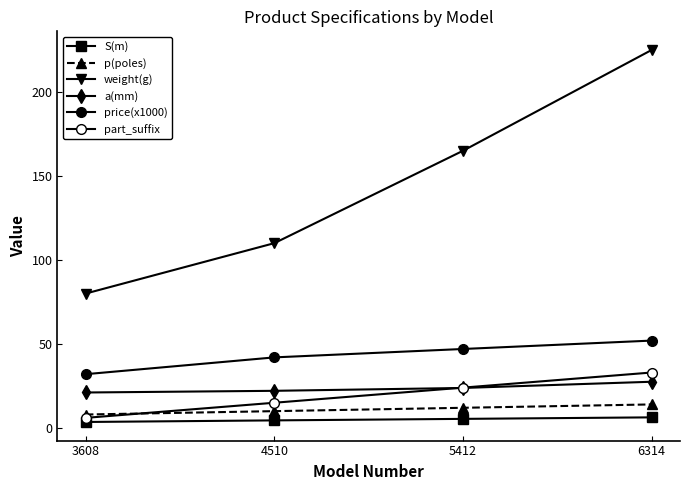

What is the total value across all series at 4510?

203.6